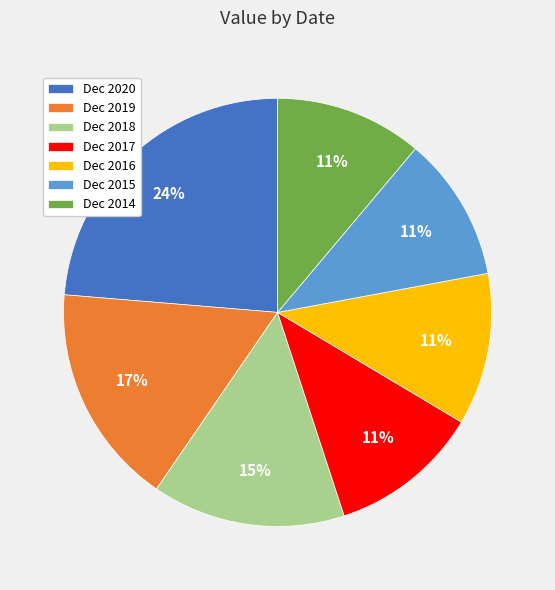

What is the largest slice in the pie chart?

Dec 2020